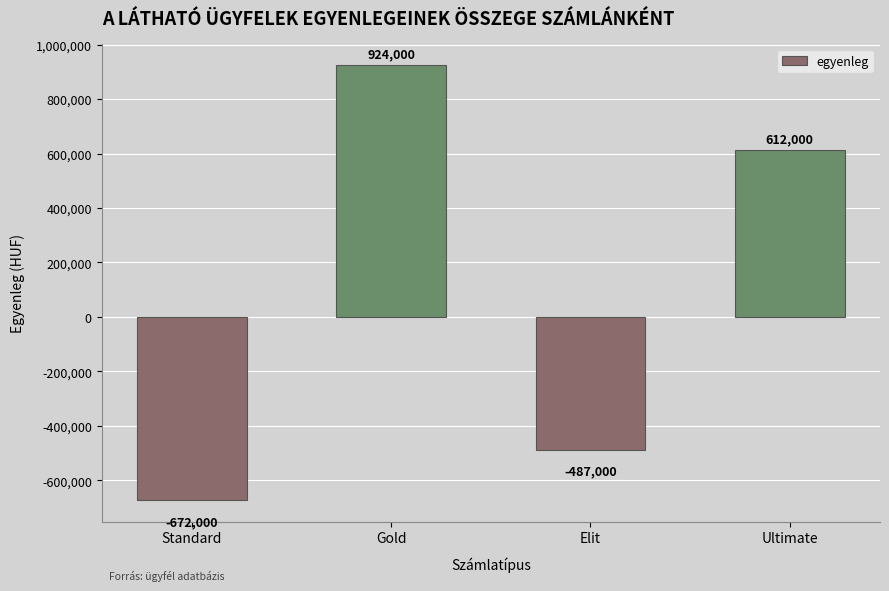

What is the minimum value shown in the chart?

-672000